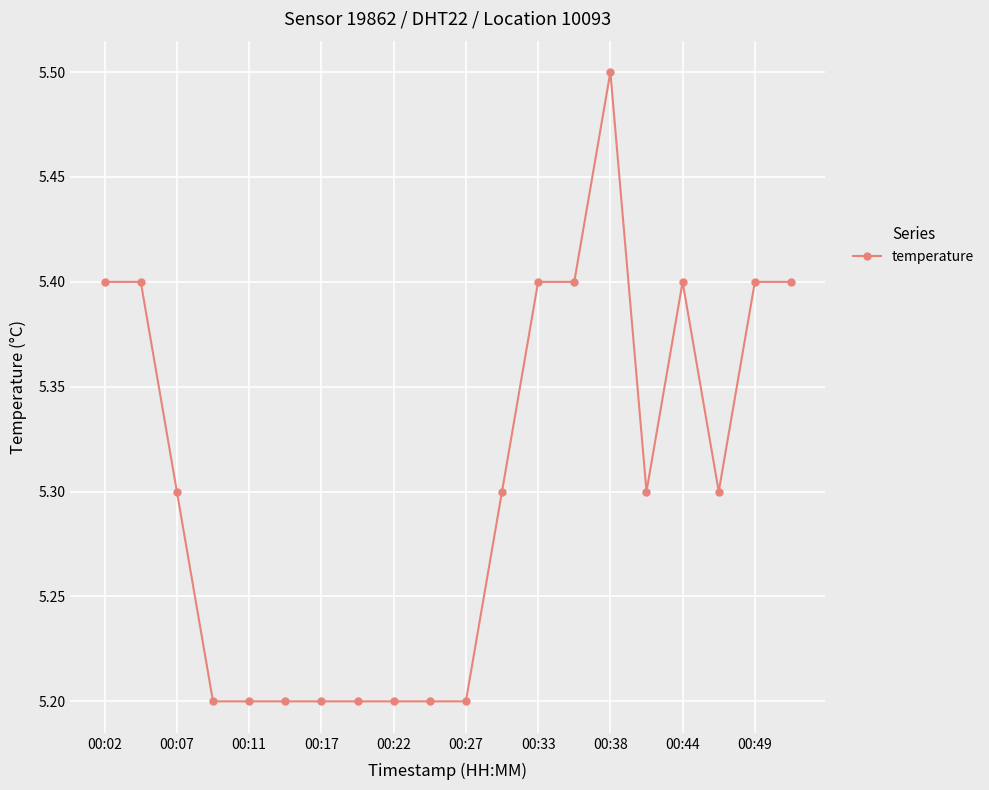

True or false: the data has more than 0 interior local peaks.

True